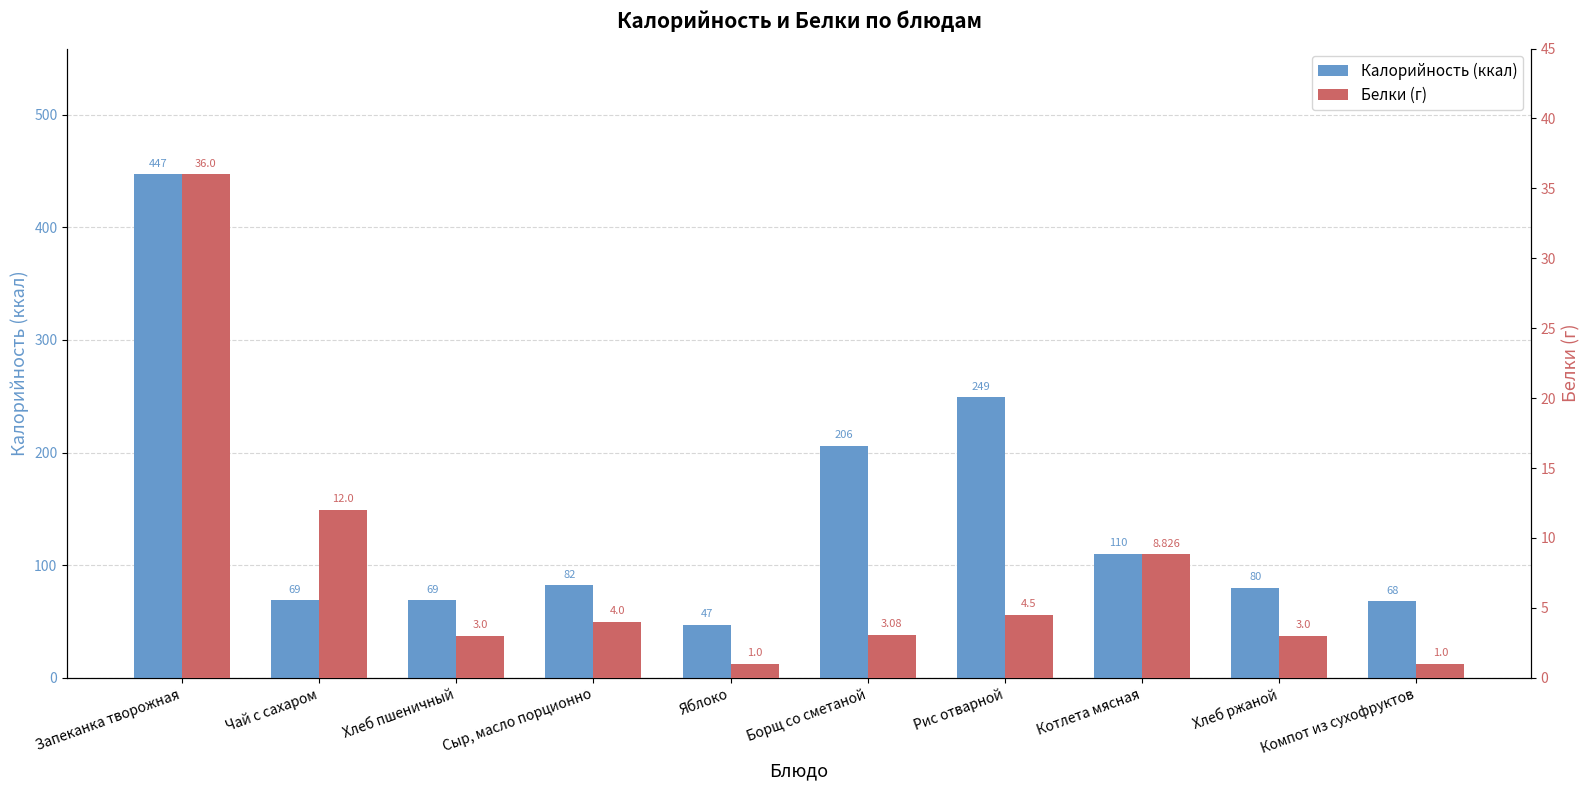

What are all the series names shown in the legend?

Калорийность (ккал), Белки (г)